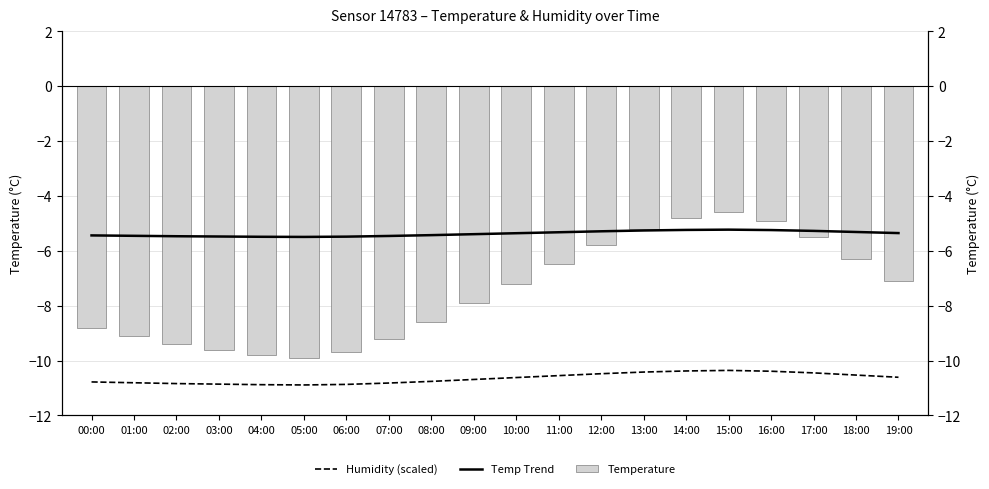

List the series in order of their overall mean, lowest first.

Humidity (scaled), Temperature, Temp Trend